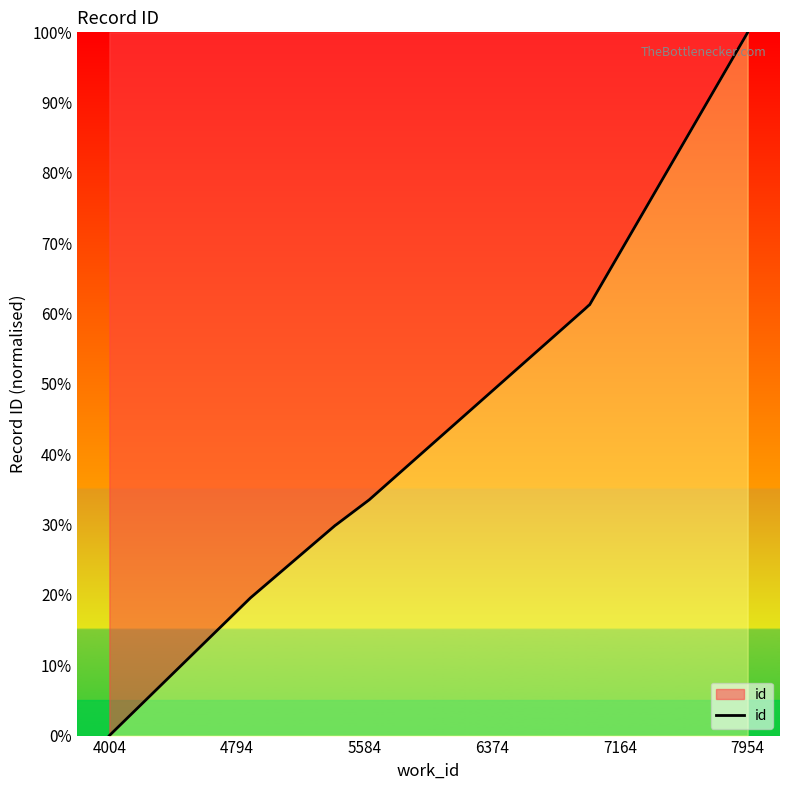

What is the label of the 8th point from the right?

5584